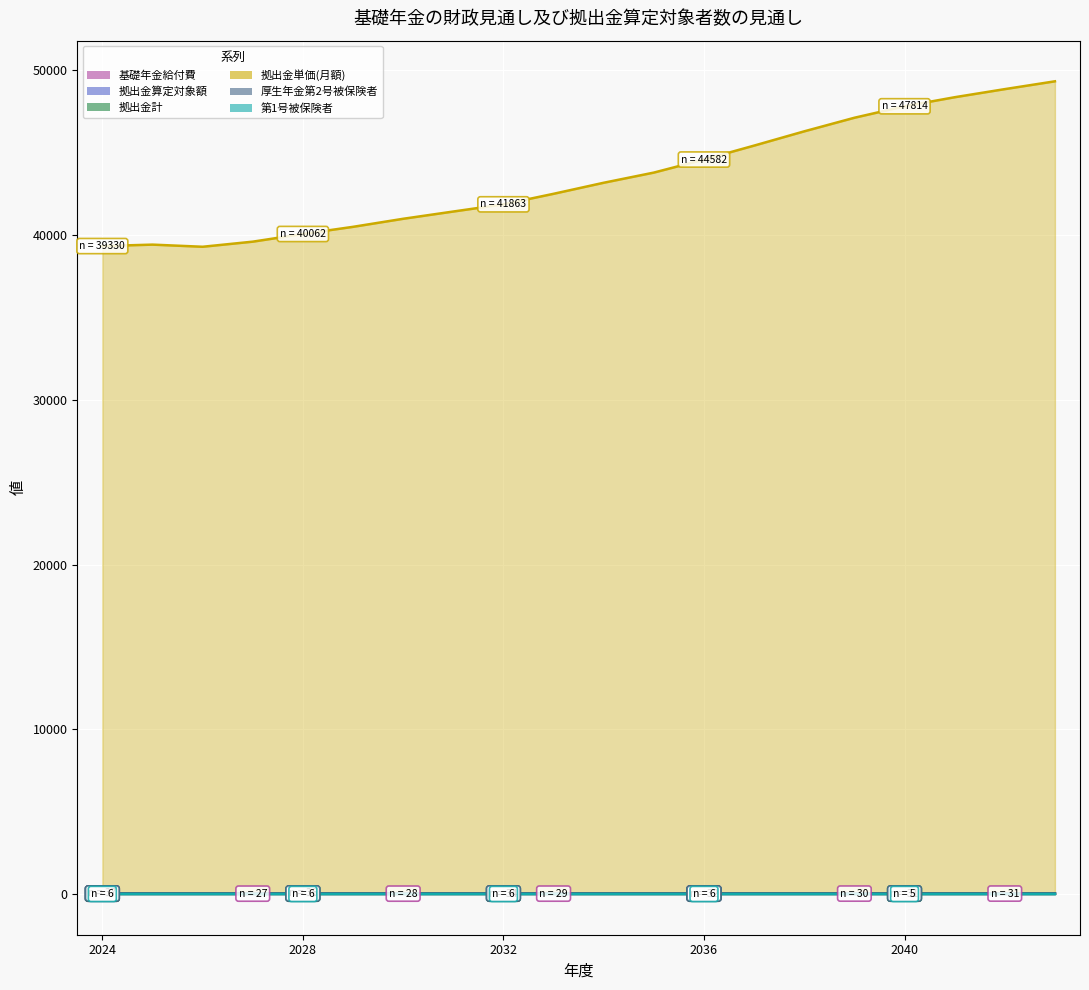

What is the value of the 基礎年金給付費 point at the 8th from the left?

28.2